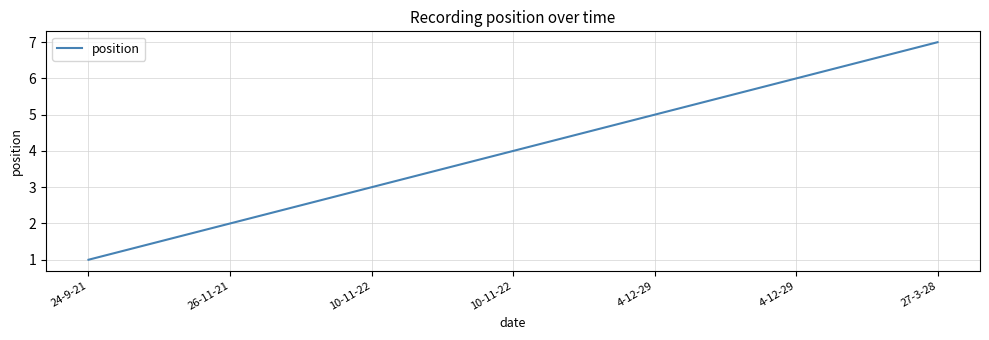

Between 27-3-28 and 4-12-29, which is larger?

27-3-28